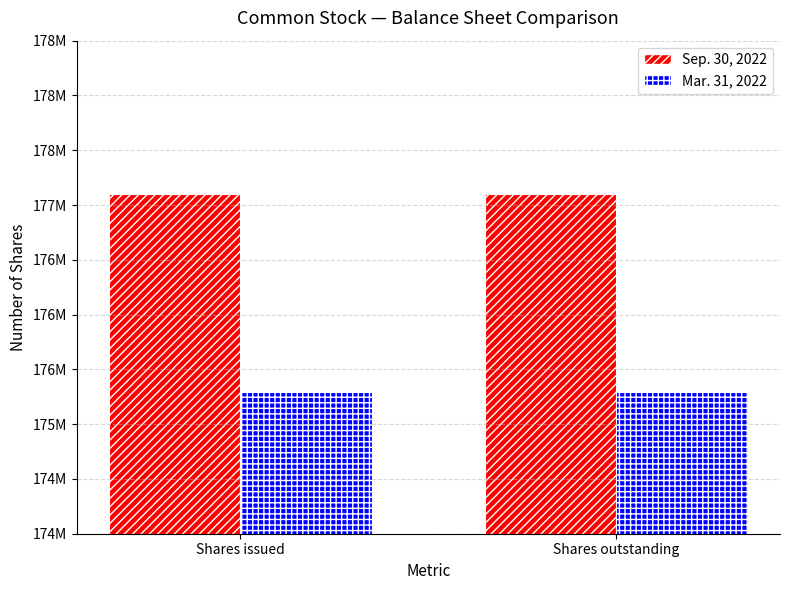

Does the chart contain stacked bars?

No